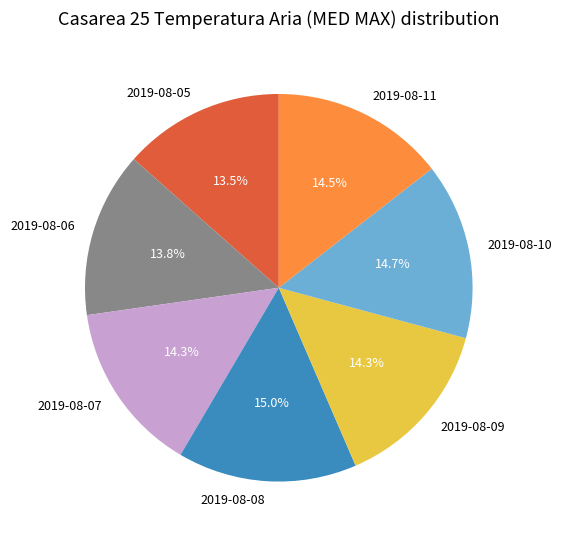

How many segments does this pie chart have?

7